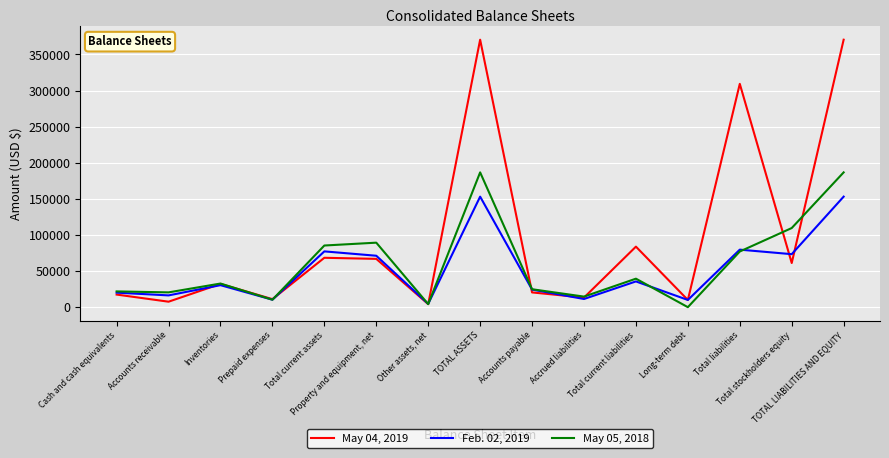

Between Property and equipment, net and Accounts payable, which series saw the biggest shift?

May 05, 2018